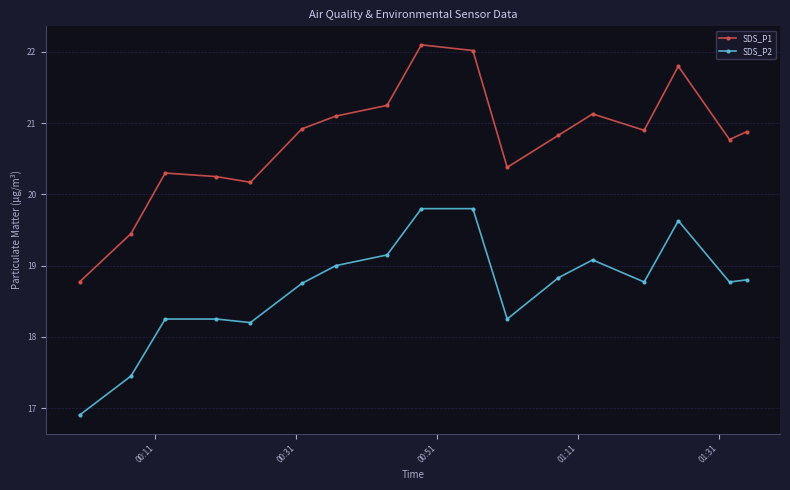

What is the average value of the SDS_P1 series?

20.8